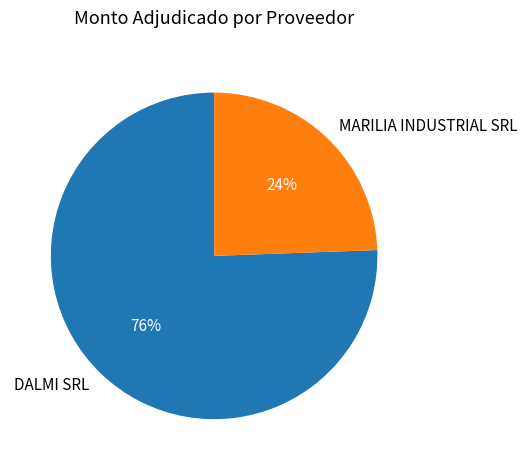

To the nearest percent, what percentage of the pie is DALMI SRL?

76%